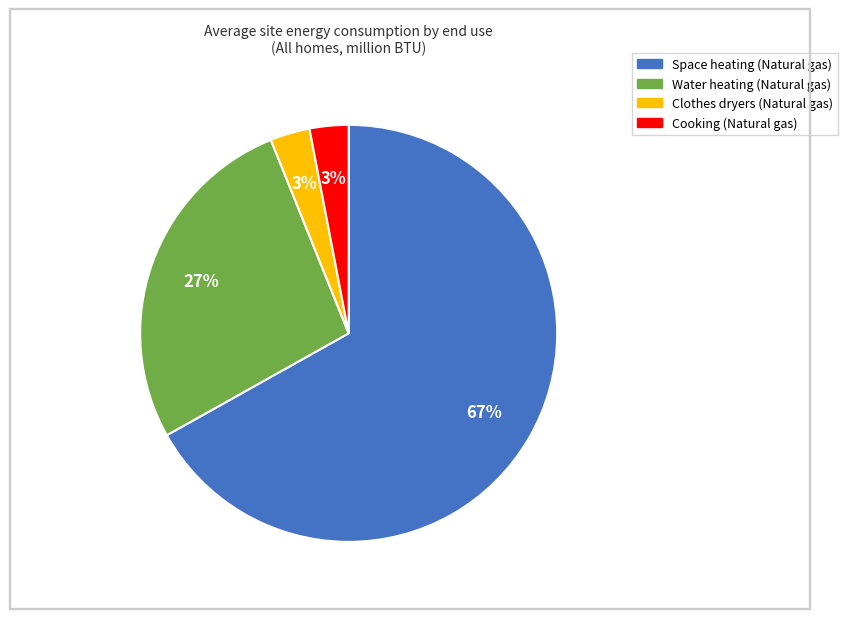

Does any single category account for the majority?

Yes